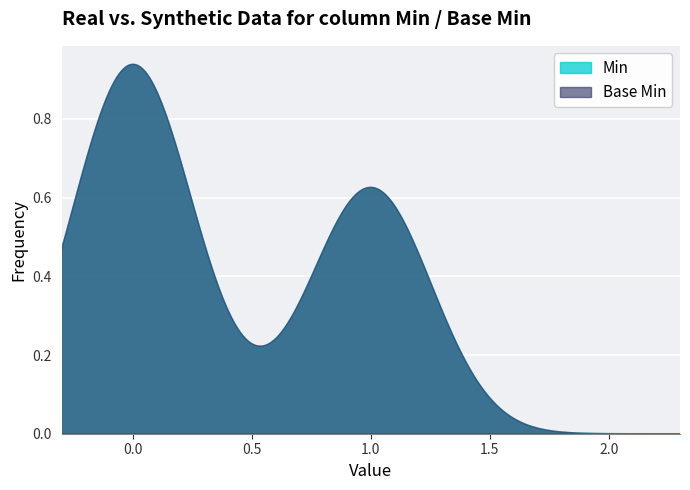

True or false: Min has more than 2 interior local peaks.

False